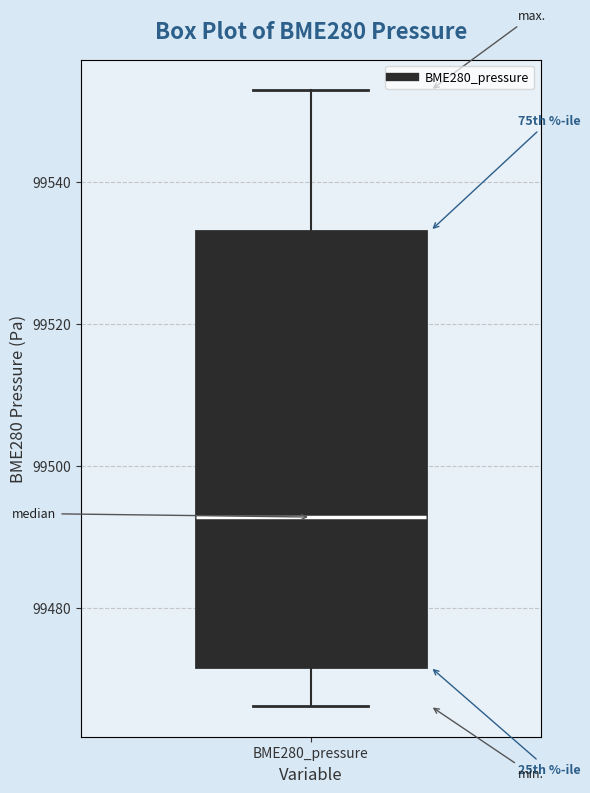

Where does the lower whisker of the box for BME280_pressure end on the y-axis? The values are not printed on the chart, so give them approximately, as read against the axis.

99466